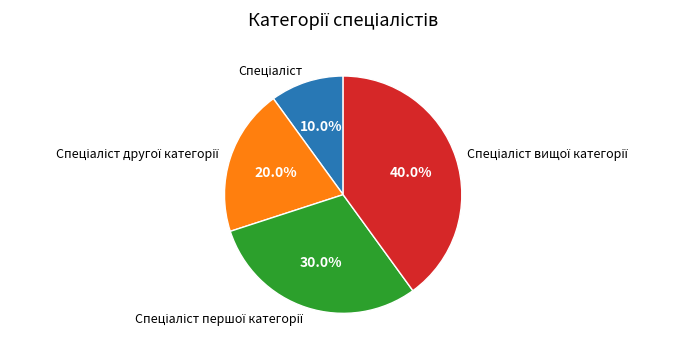

Is there any slice that represents more than half of the pie?

No